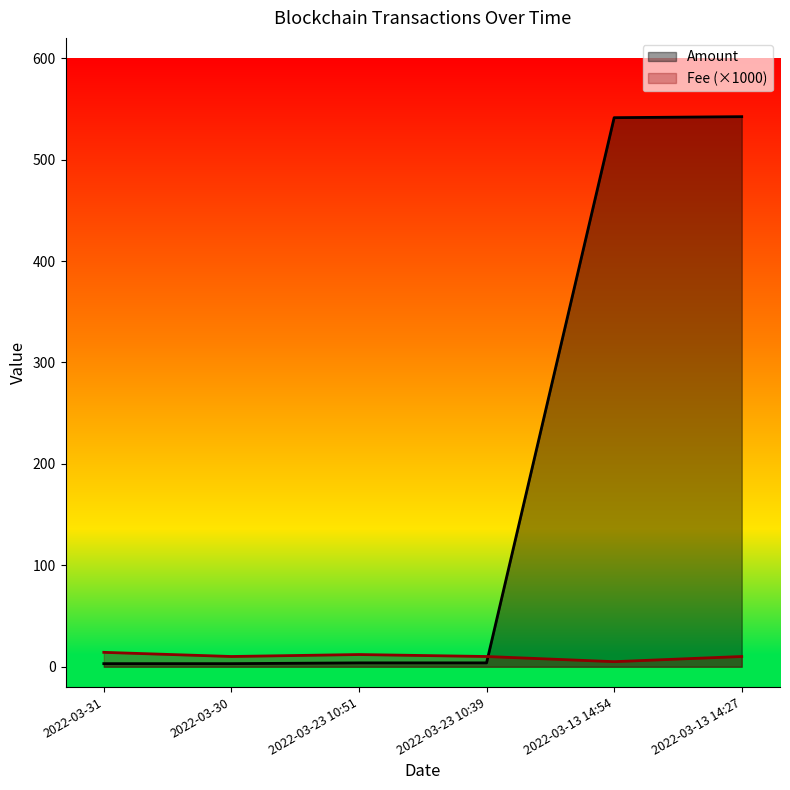

True or false: Amount has a value of 1.2 at 2022-03-31.

False